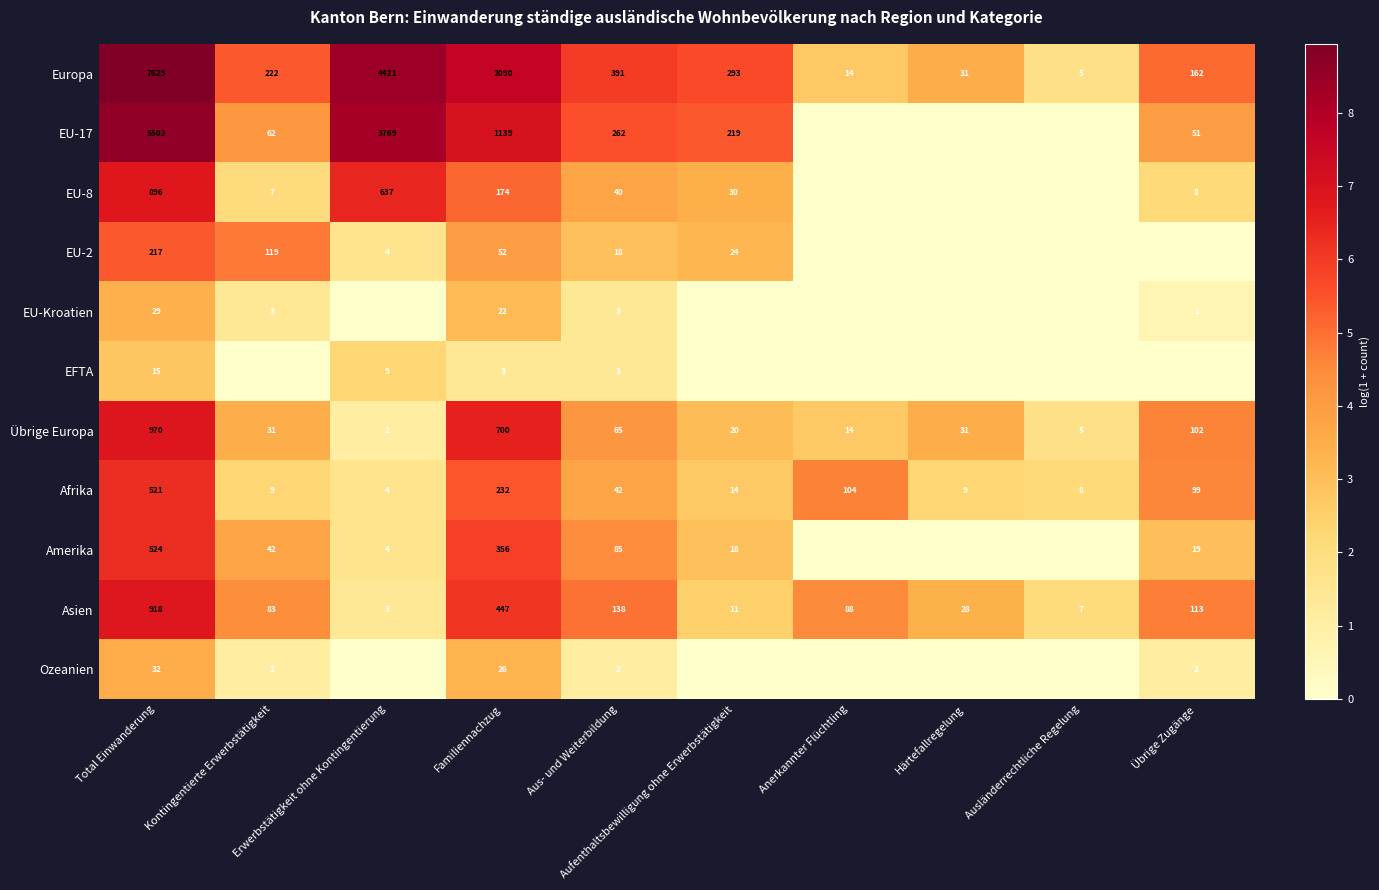

What is the minimum value for Europa?

5